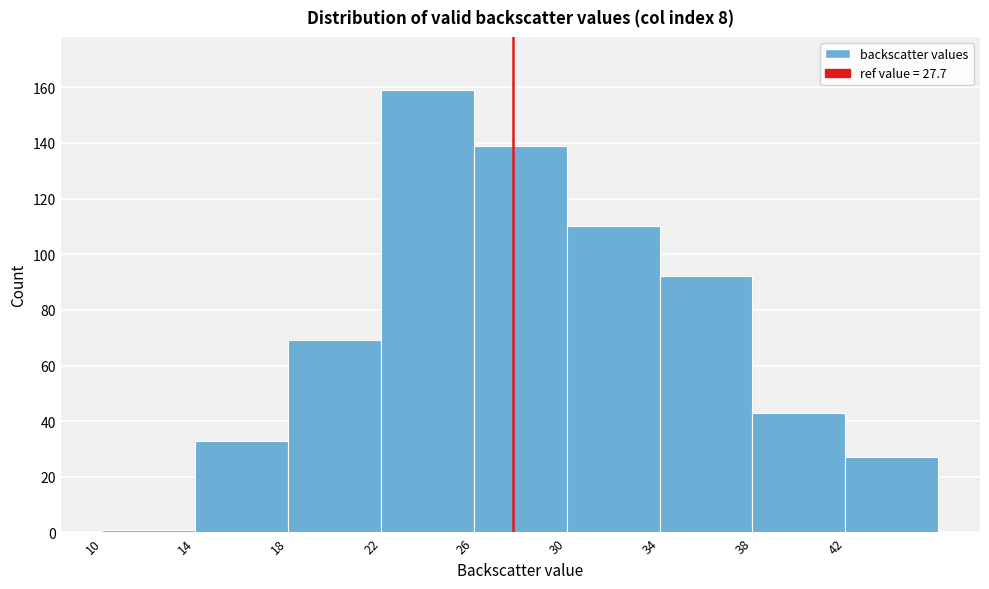

What is the height of the bar covering 38 to 42 on the x-axis? The values are not printed on the chart, so give them approximately, as read against the axis.

44